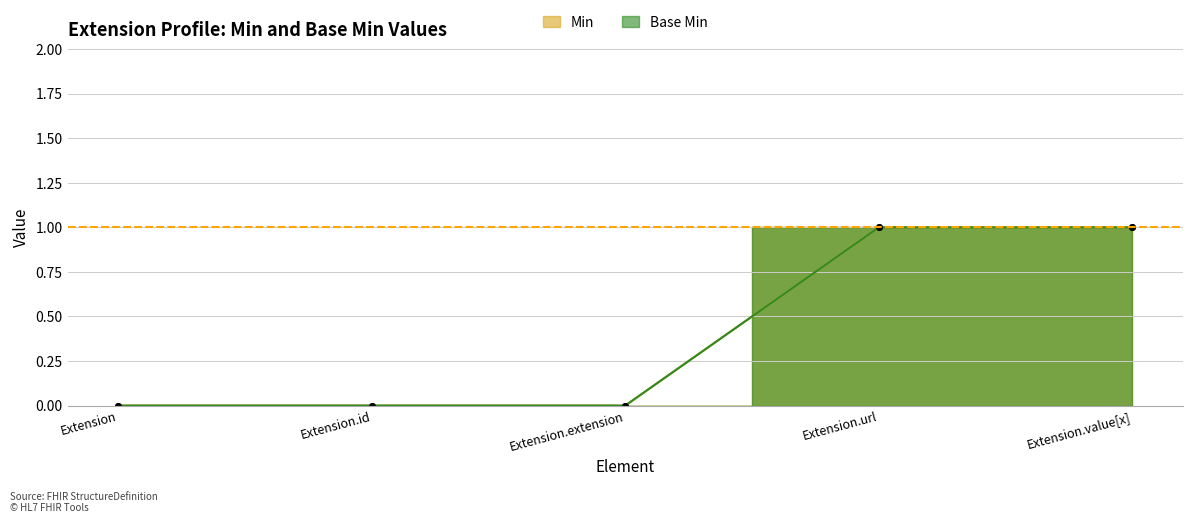

At which category is the sum across all series the highest?

Extension.url